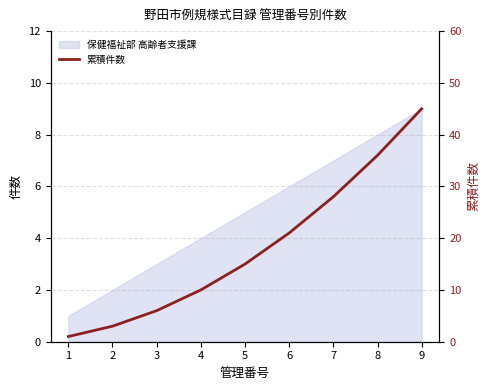

List the labels in order of value, largest first.

9, 8, 7, 6, 5, 4, 3, 2, 1